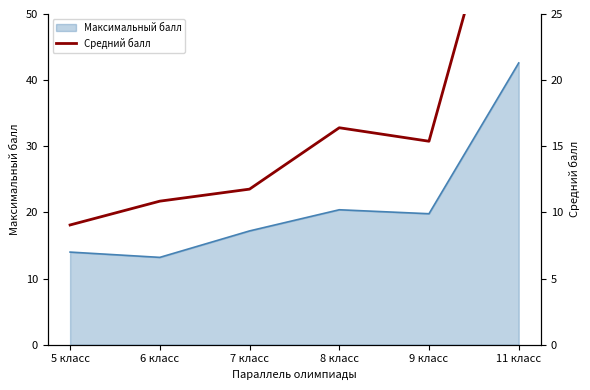

What is the ratio of the value at 6 класс to the value at 8 класс?

0.7